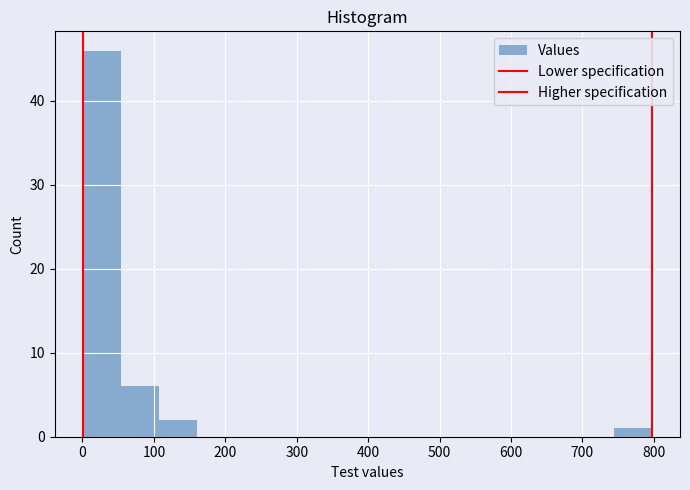

Reading left to right, transcribe this chart: for each bar, give the range it covers on the x-axis and its height. Neither the bar edges nor the heights are printed on the chart, so give them approximately, as read against the axes.

0 to 50: 46
50 to 110: 6
110 to 160: 2
160 to 210: 0
210 to 270: 0
270 to 320: 0
320 to 370: 0
370 to 430: 0
430 to 480: 0
480 to 530: 0
530 to 580: 0
580 to 640: 0
640 to 690: 0
690 to 740: 0
740 to 800: 1